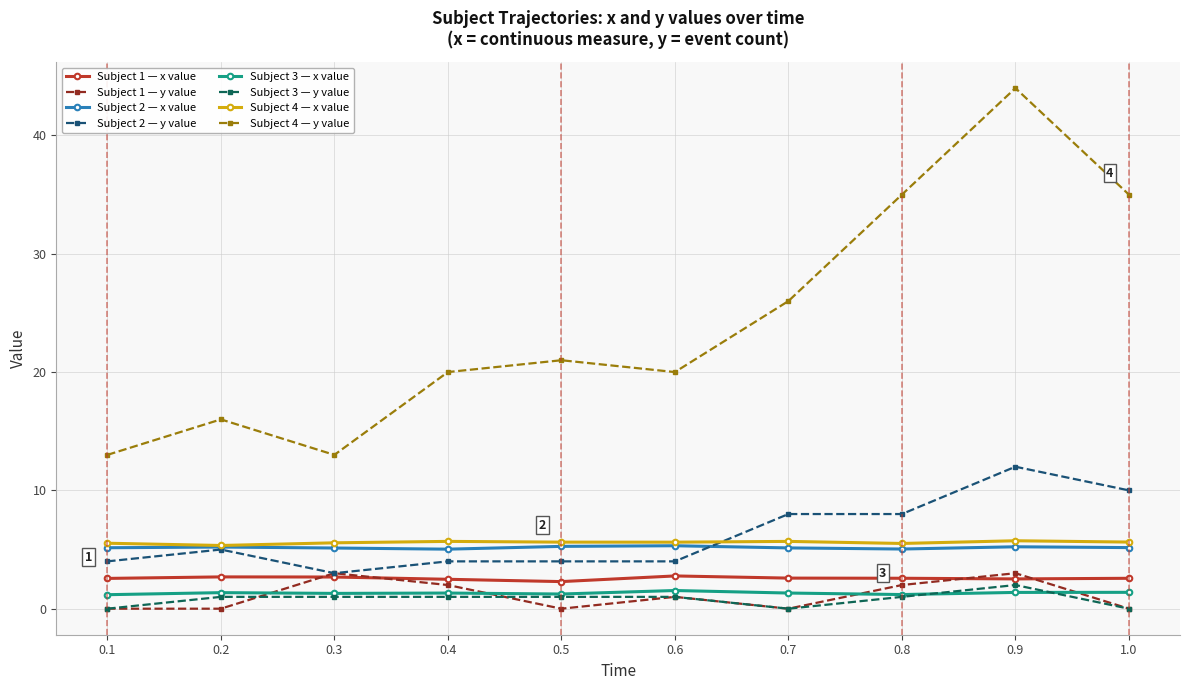

Which series has the largest total across all categories?

Subject 4 — y value